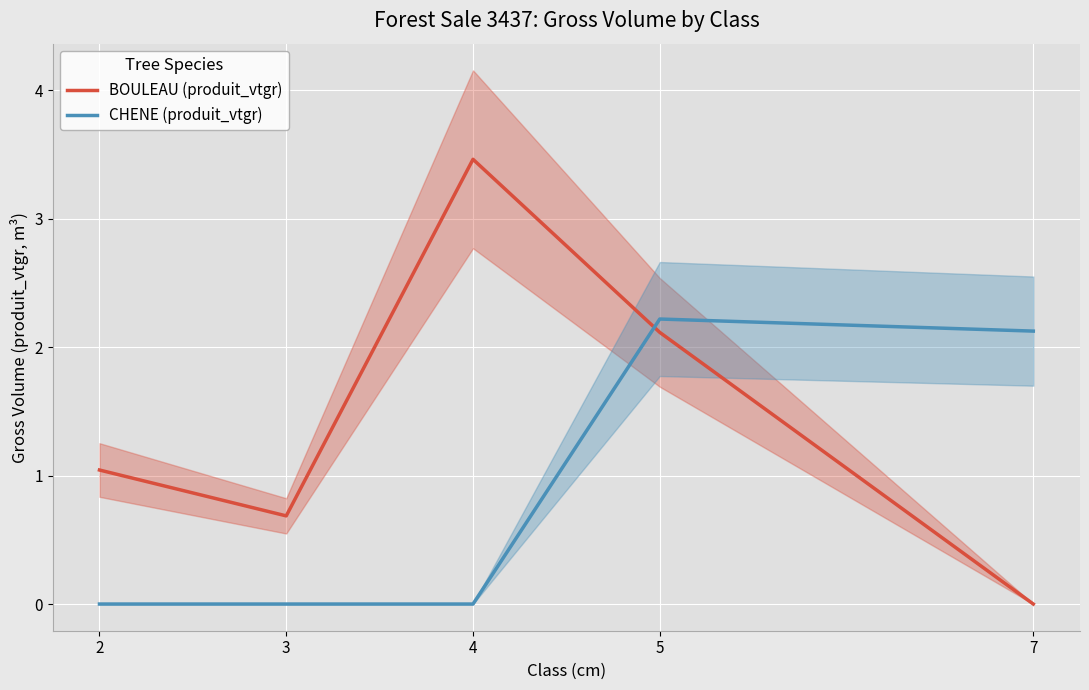

Between 2 and 7, which series saw the biggest shift?

CHENE (produit_vtgr)